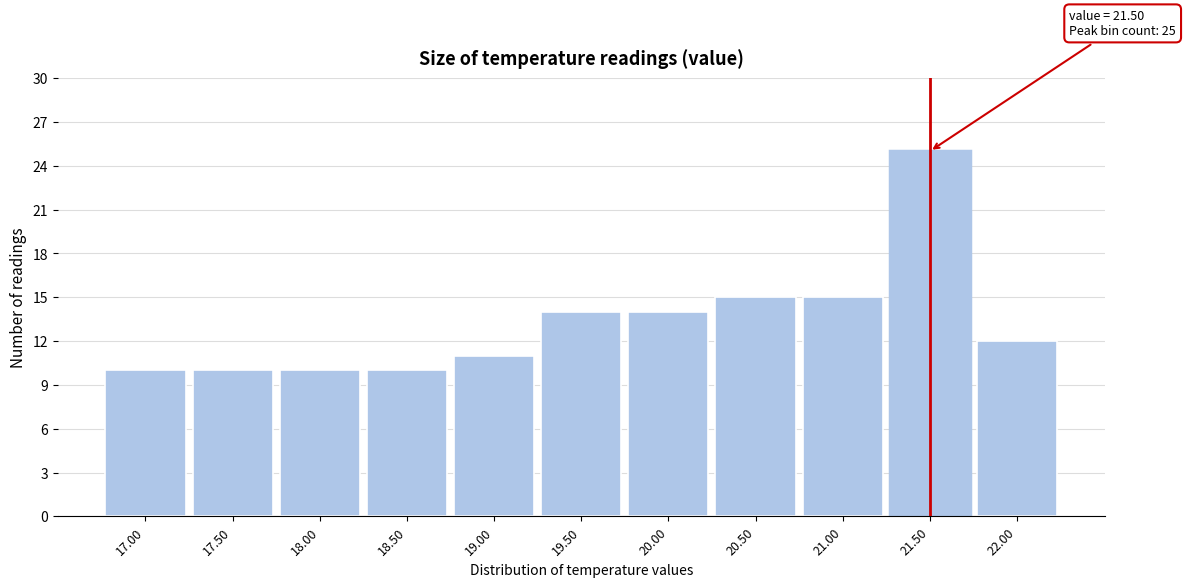

Over which range of the x-axis is the bar tallest?

21.25 to 21.75